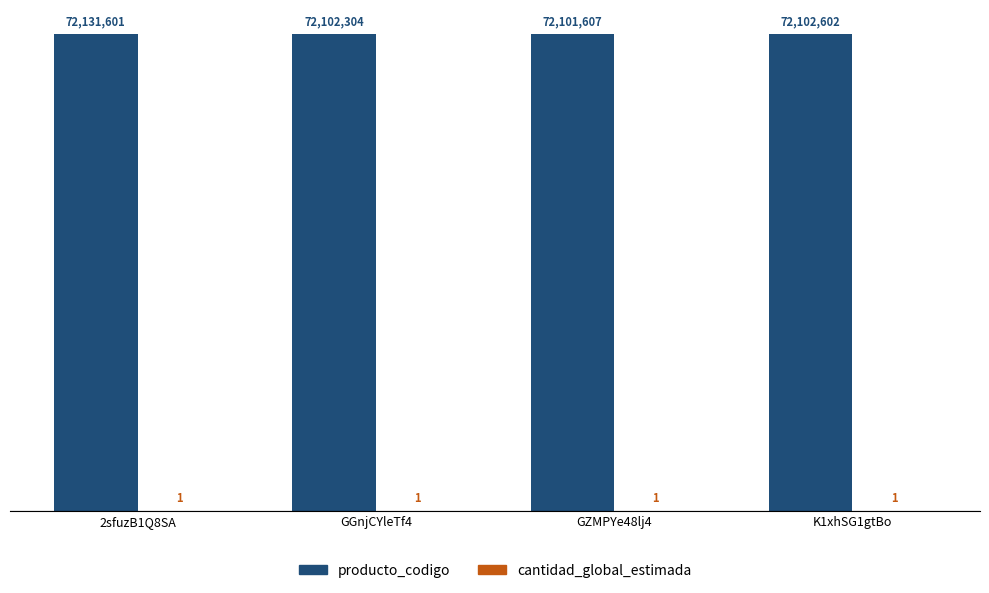

Does the chart contain stacked bars?

No